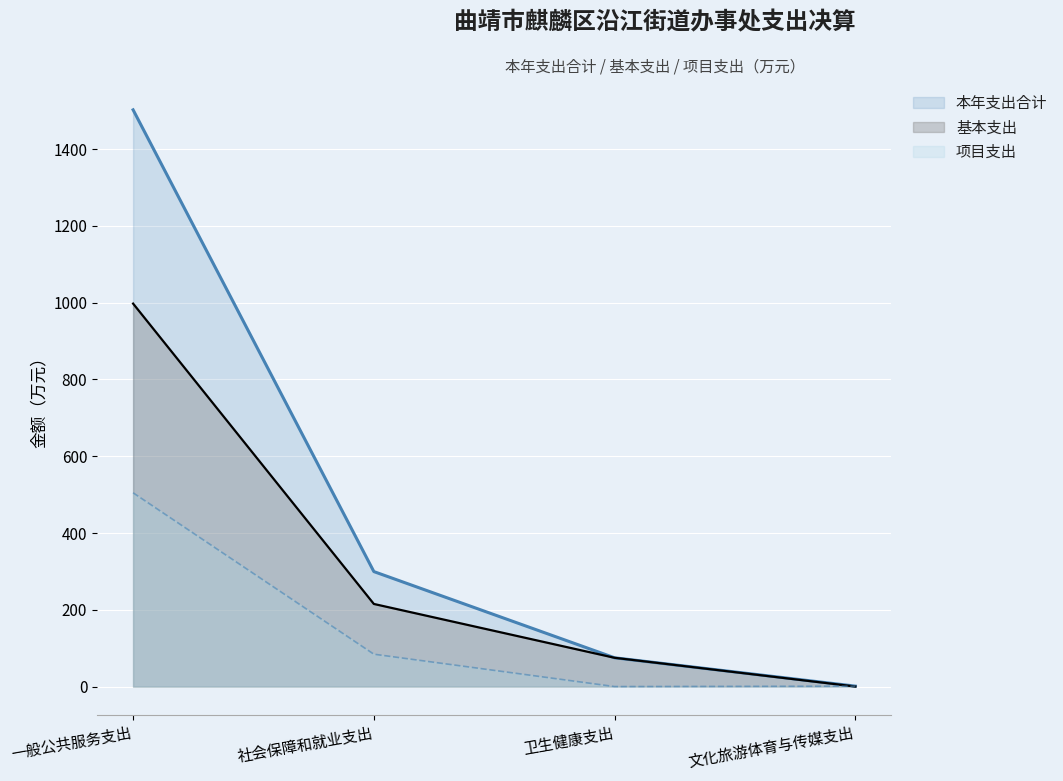

Reading left to right, transcribe all the data shown in this chart.

本年支出合计: 1502.5	299.6	75.0	1.2
基本支出: 997.7	215.2	75.0	0.1
项目支出: 504.8	84.3	0.0	1.1